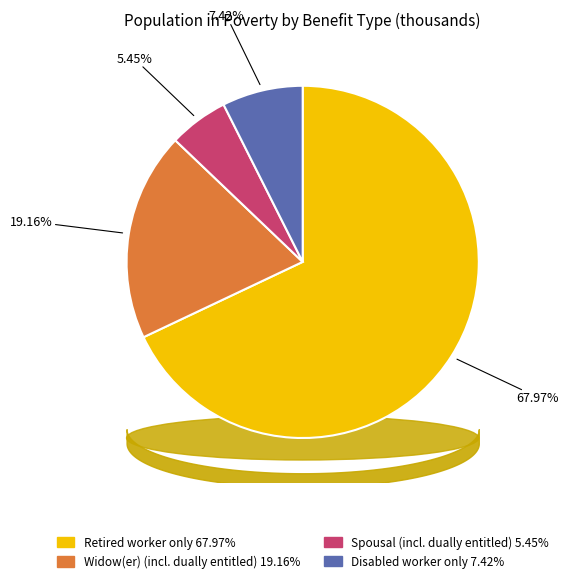

What is the change in value from Widow(er) (includes dually entitled) to Spousal (includes dually entitled)?

-475